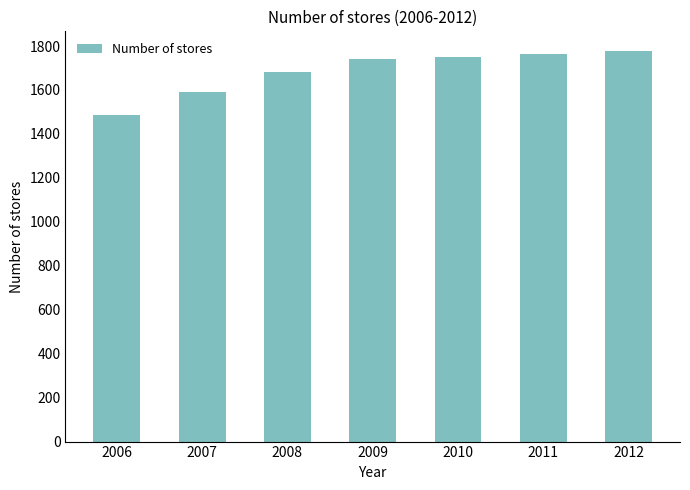

The chart shows a value of 1778 at 2012. True or false?

True